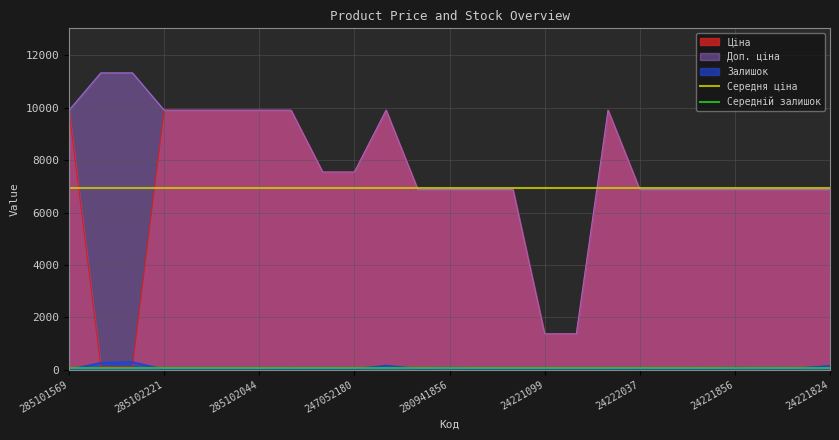

The Ціна series shows 564.6 at 24221099. True or false?

False